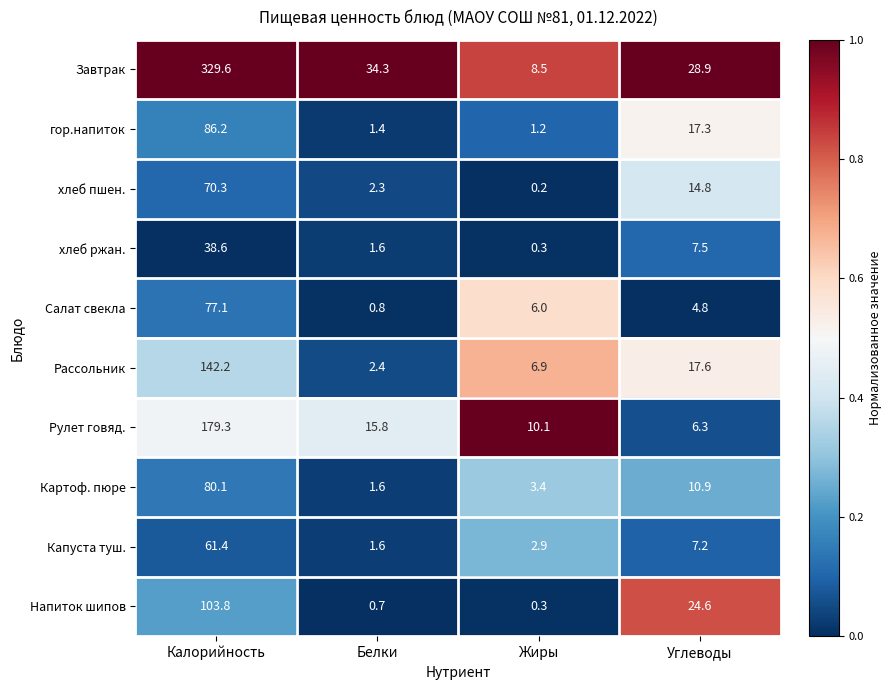

At Калорийность, list the series in order from smallest to largest.

хлеб ржан., Капуста туш., хлеб пшен., Салат свекла, Картоф. пюре, гор.напиток, Напиток шипов, Рассольник, Рулет говяд., Завтрак